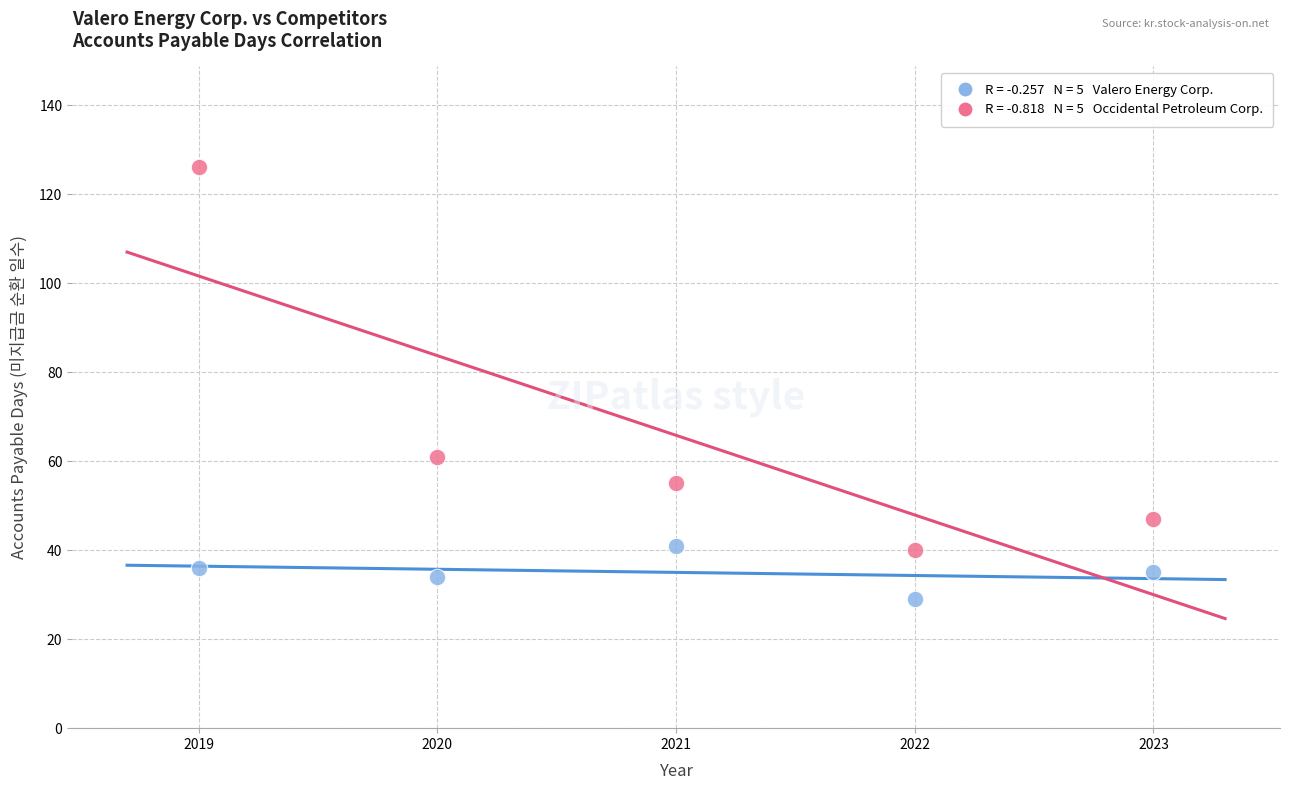

Across all series, what Y value is closest to 77?

61